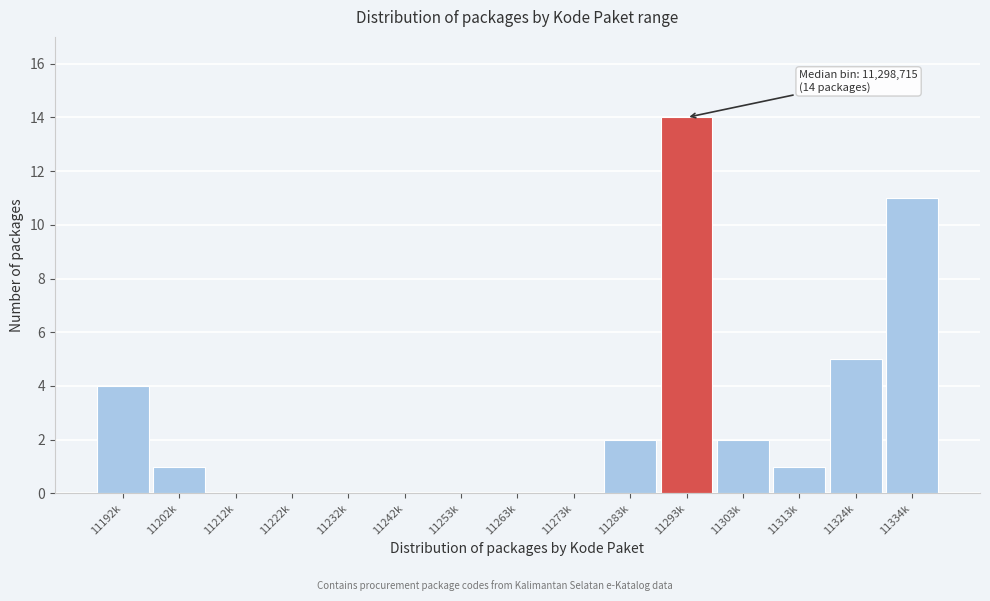

Reading right to left, extract all data points from this chart.

11334k=11	11324k=5	11313k=1	11303k=2	11293k=14	11283k=2	11273k=0	11263k=0	11253k=0	11242k=0	11232k=0	11222k=0	11212k=0	11202k=1	11192k=4